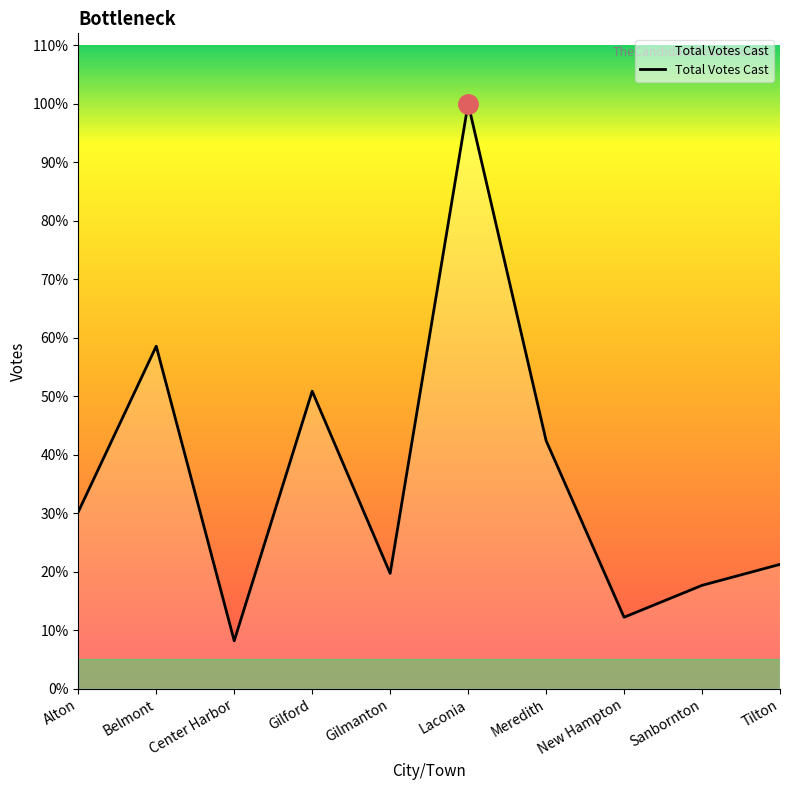

Does the chart have visible grid lines?

No